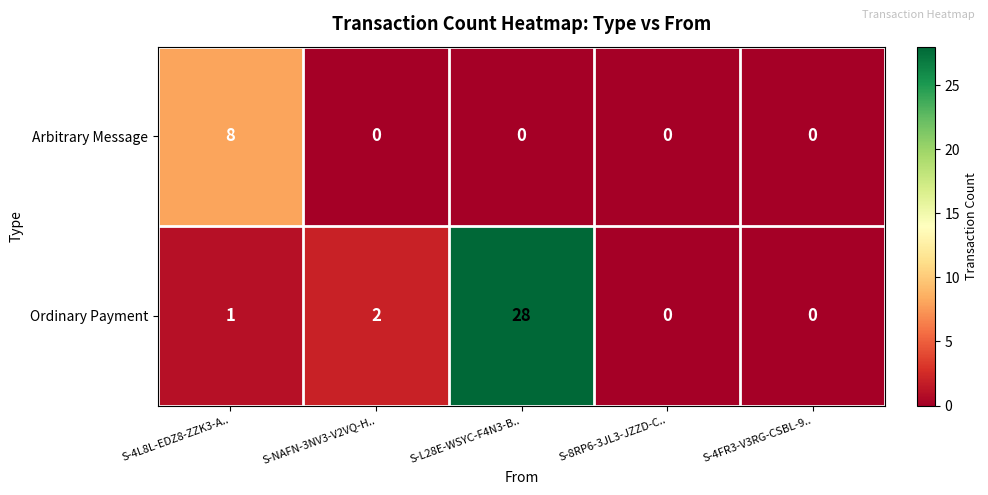

What is the total value across all series at S-L28E-WSYC-F4N3-B..?

28